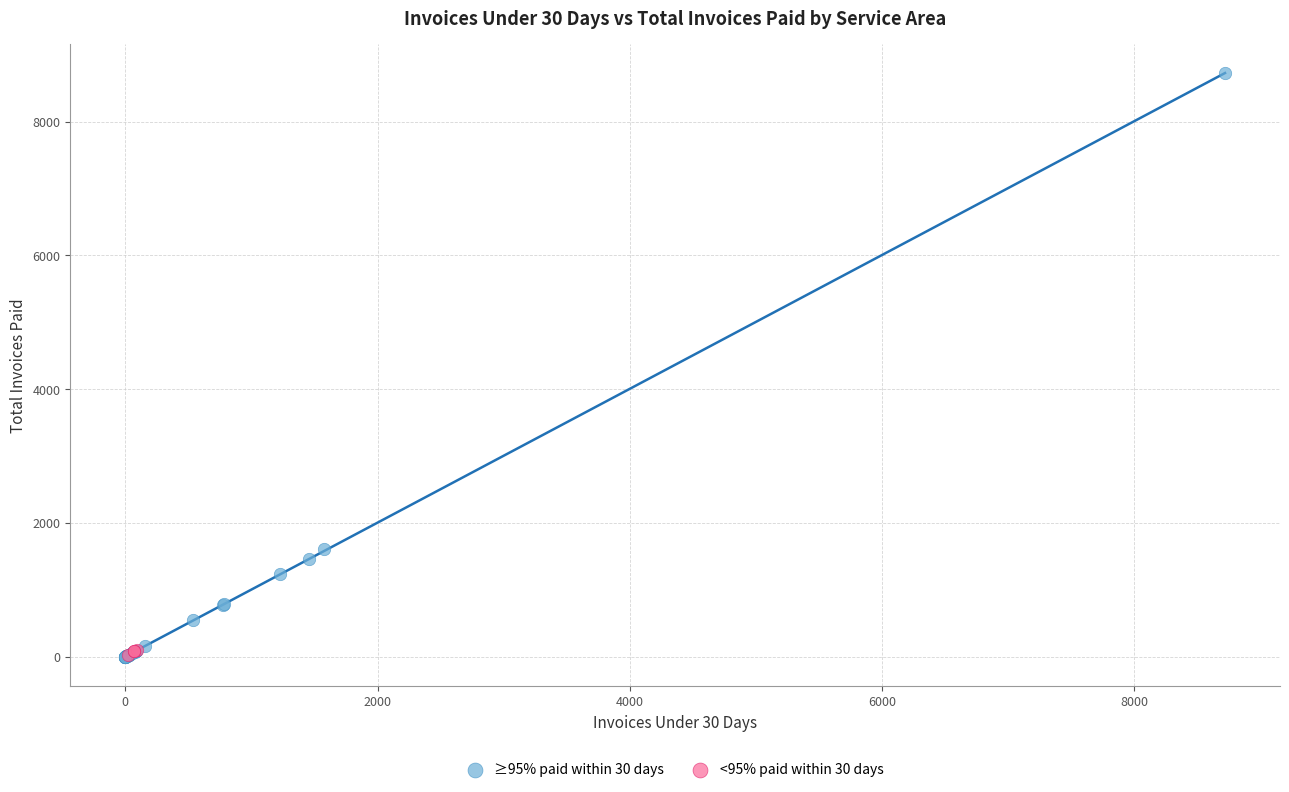

What are all the series names shown in the legend?

≥95% paid within 30 days, <95% paid within 30 days